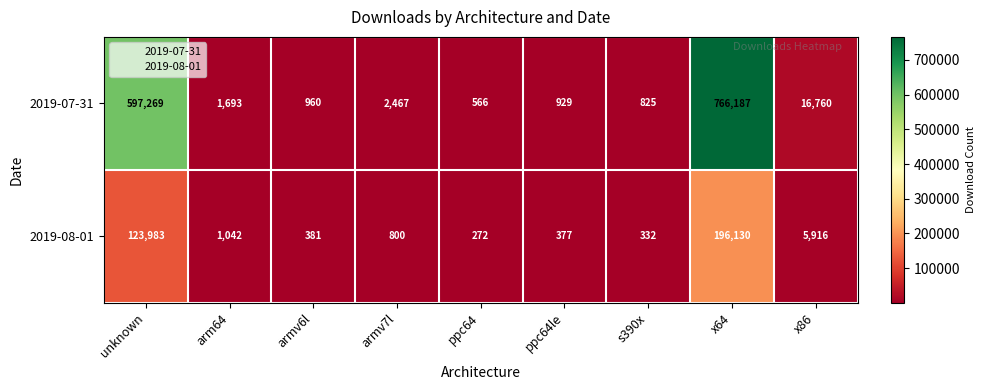

Is the value of 2019-07-31 at armv7l greater than the value of 2019-08-01 at x64?

No